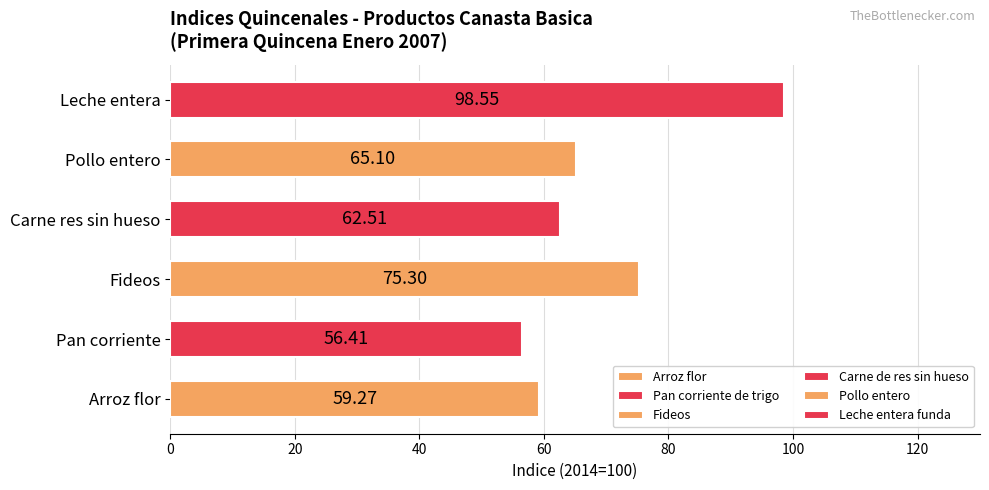

Which has a higher value, Fideos or Leche entera?

Leche entera